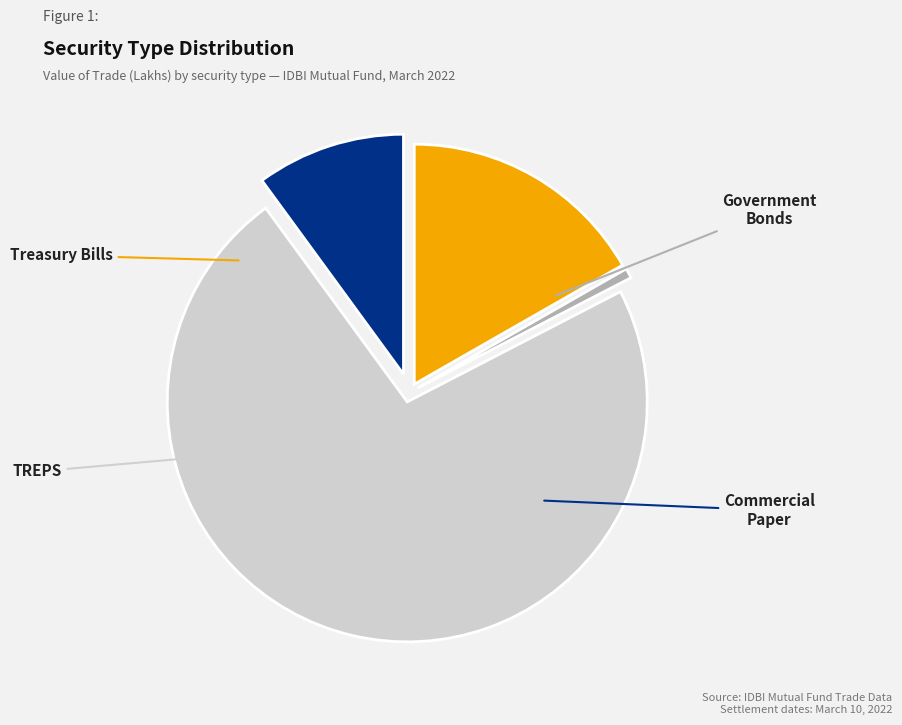

Does any single category account for the majority?

Yes